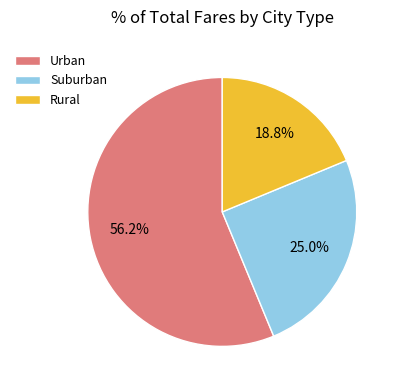

Which category has the biggest portion of the pie?

Urban